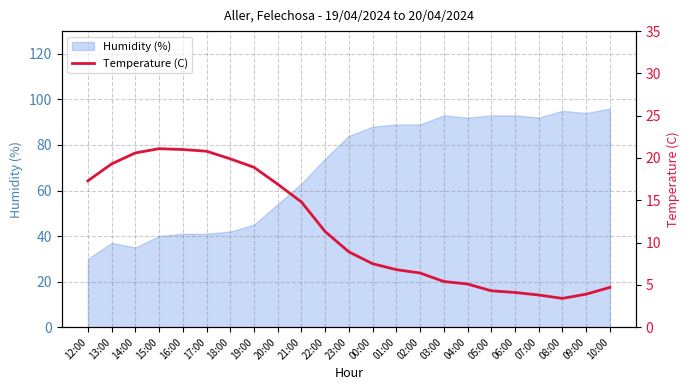

Is it true that the value at 08:00 is 0.8?

False